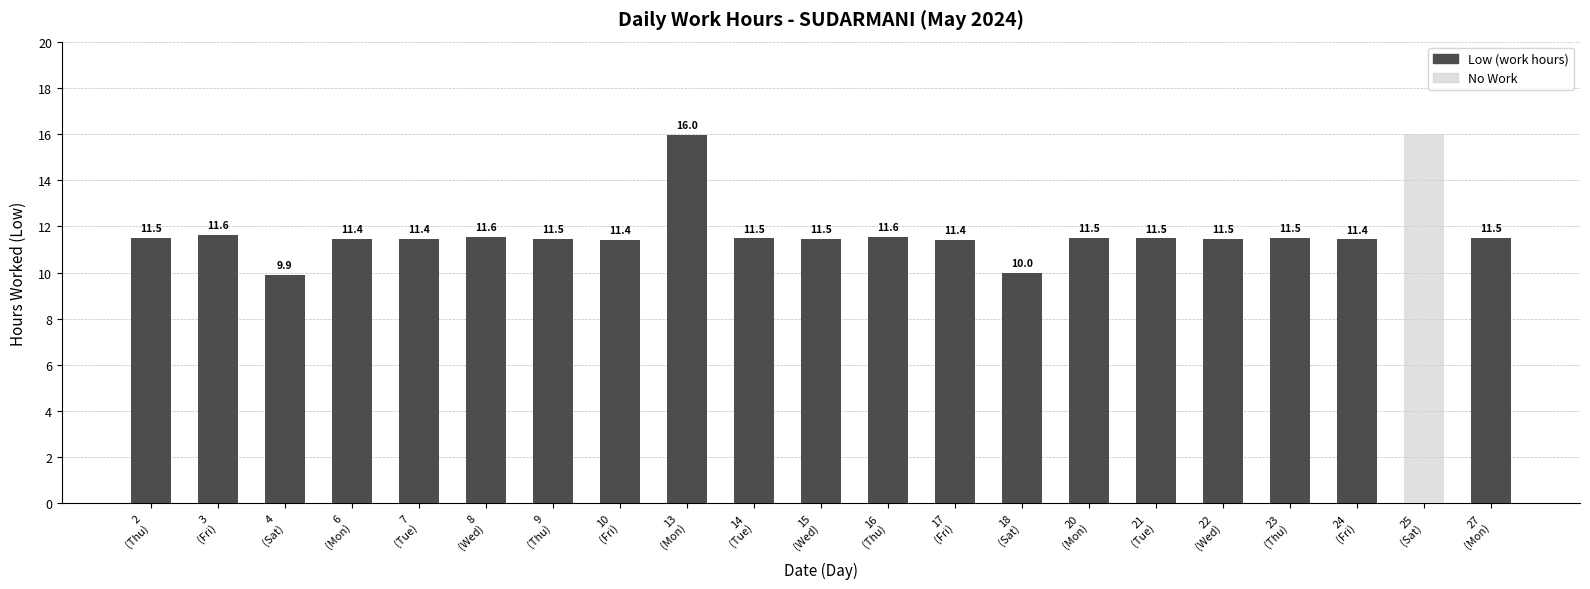

Rank the series at 8
(Wed) from lowest to highest value.

No Work, Low (work hours)